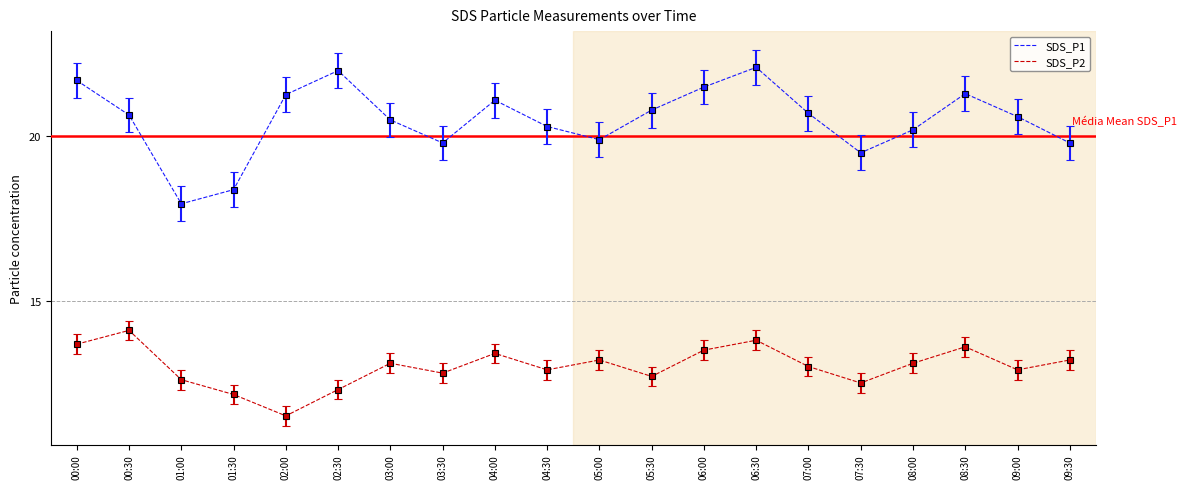

How many interior local peaks does the SDS_P1 series have?

4